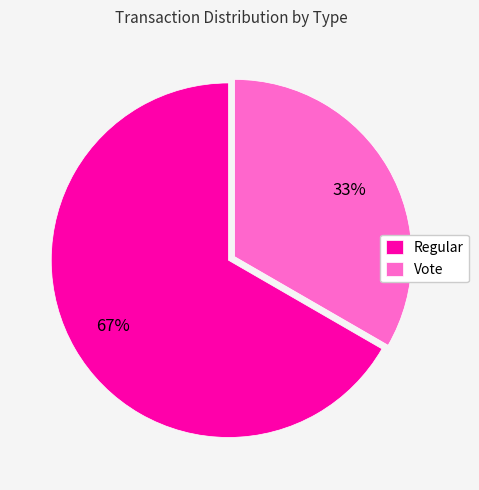

Between Vote and Regular, which is larger?

Regular